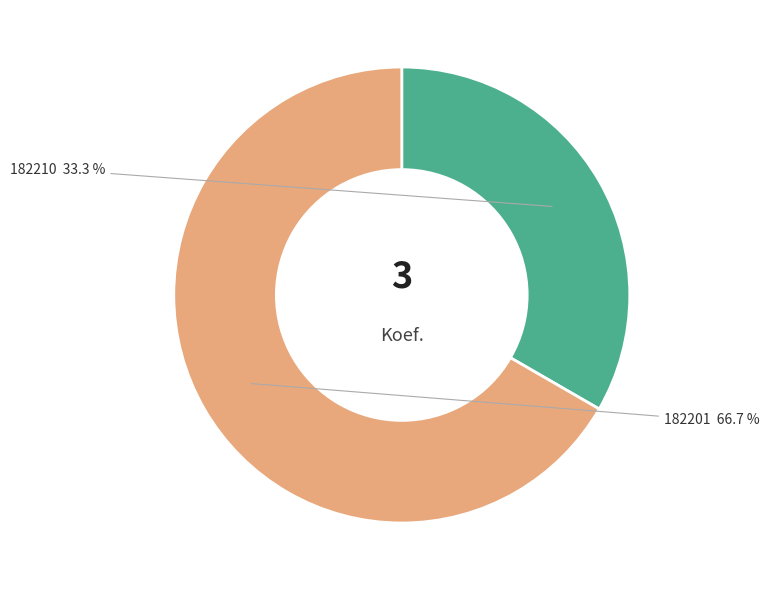

Count the number of slices in the pie.

2